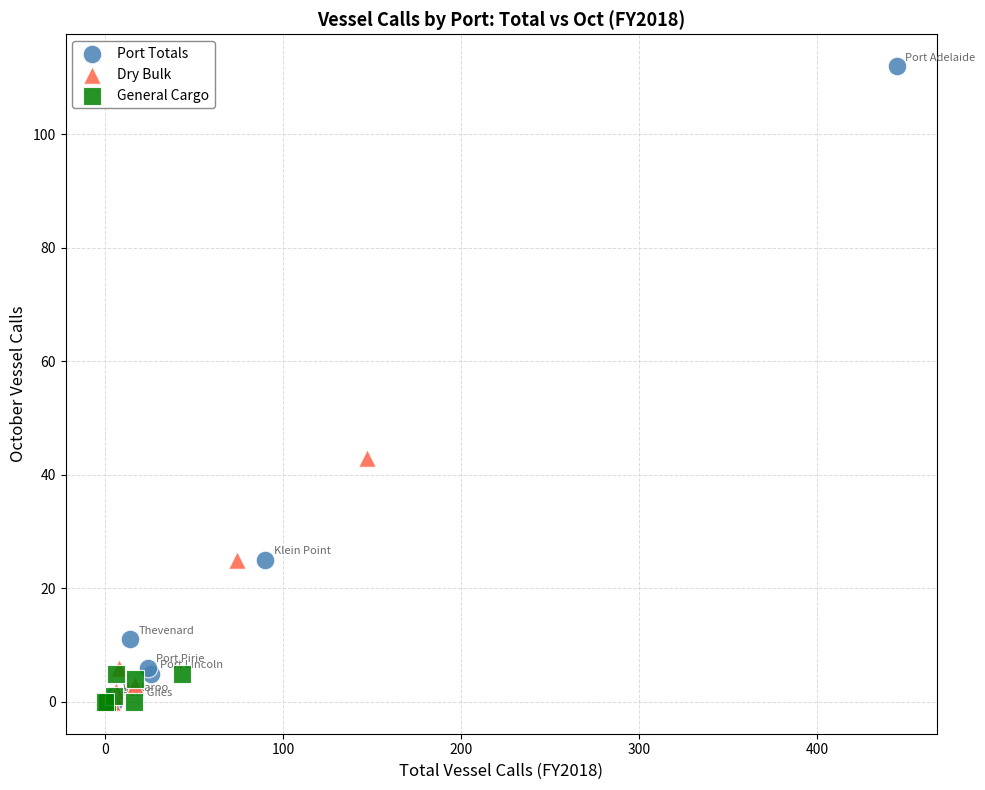

Which series contains the highest Y value?

Port Totals